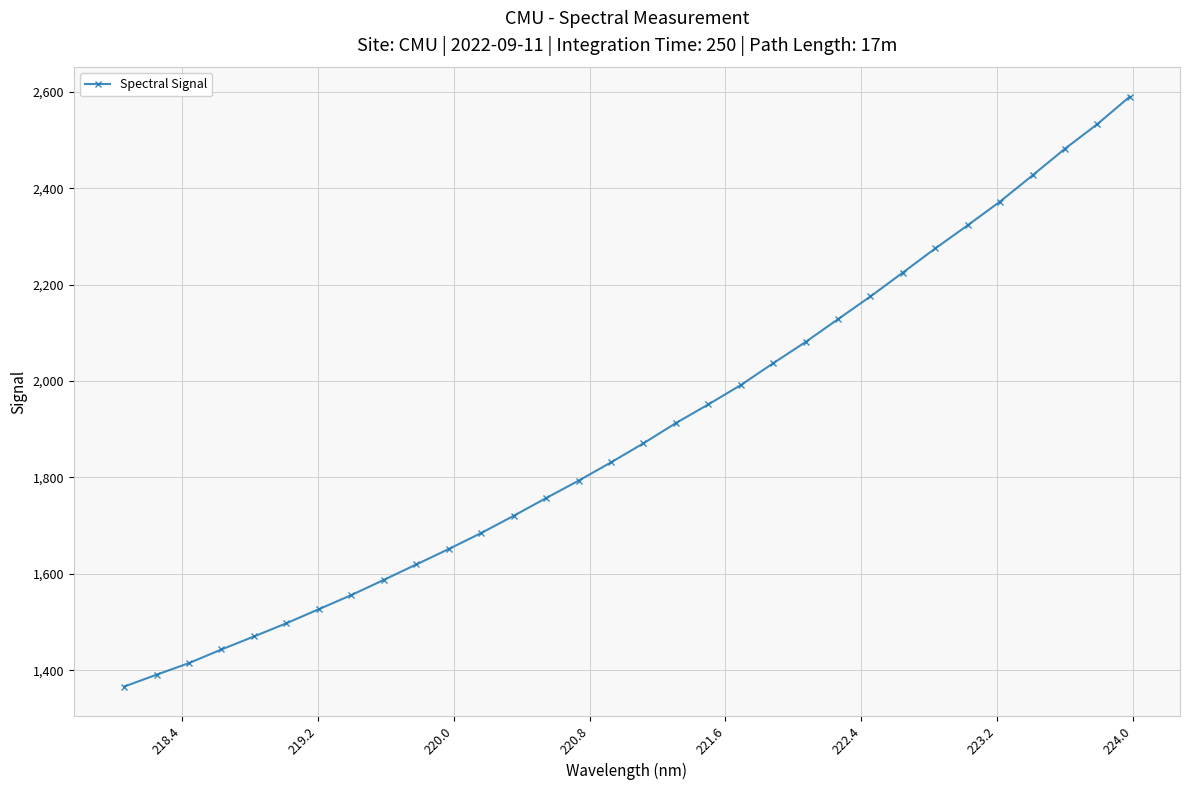

What is the smallest value displayed?

1366.3